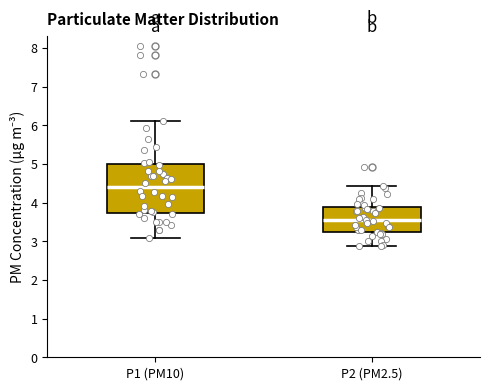

Reading left to right, read every box against the y-axis: the position of its median line, the range the box covers, and the ends of its whiskers. The values are not printed on the chart, so give them approximately, as read against the axis.

P1 (PM10): median 4.4, box 3.7 to 5.0, whiskers 3.1 to 6.1
P2 (PM2.5): median 3.5, box 3.2 to 3.9, whiskers 2.9 to 4.4